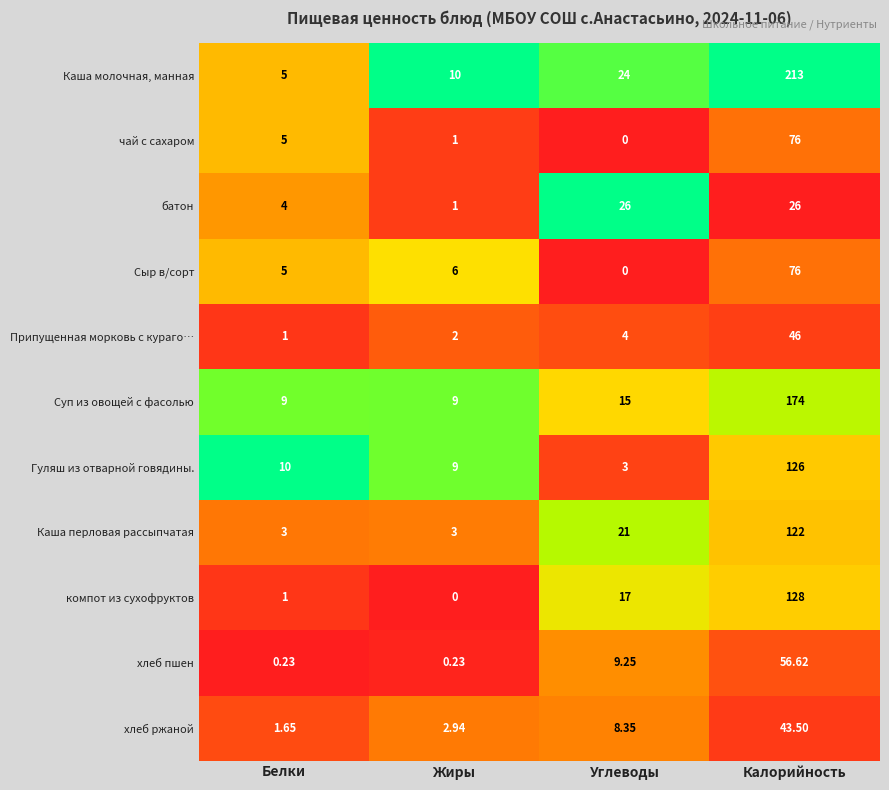

List the labels in order of Сыр в/сорт value, smallest first.

Углеводы, Белки, Жиры, Калорийность